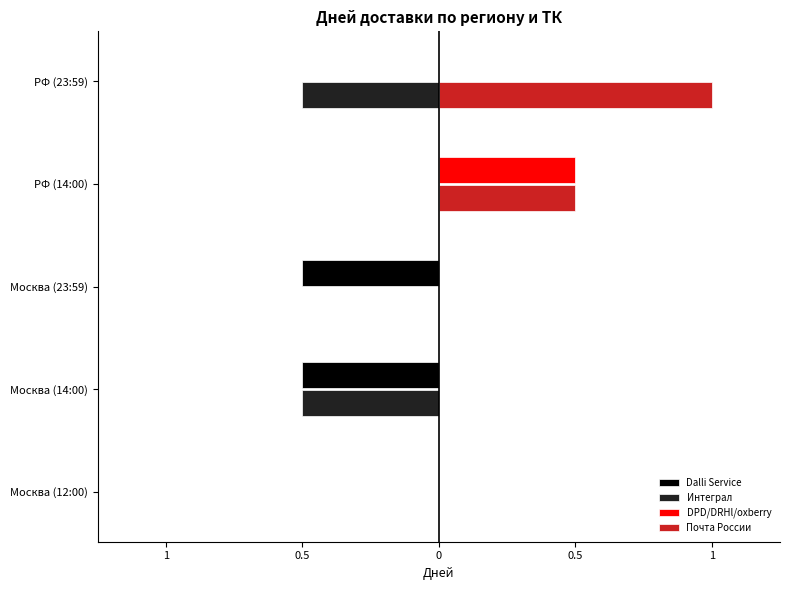

What are all the series names shown in the legend?

Dalli Service, Интеграл, DPD/DRHl/oxberry, Почта России